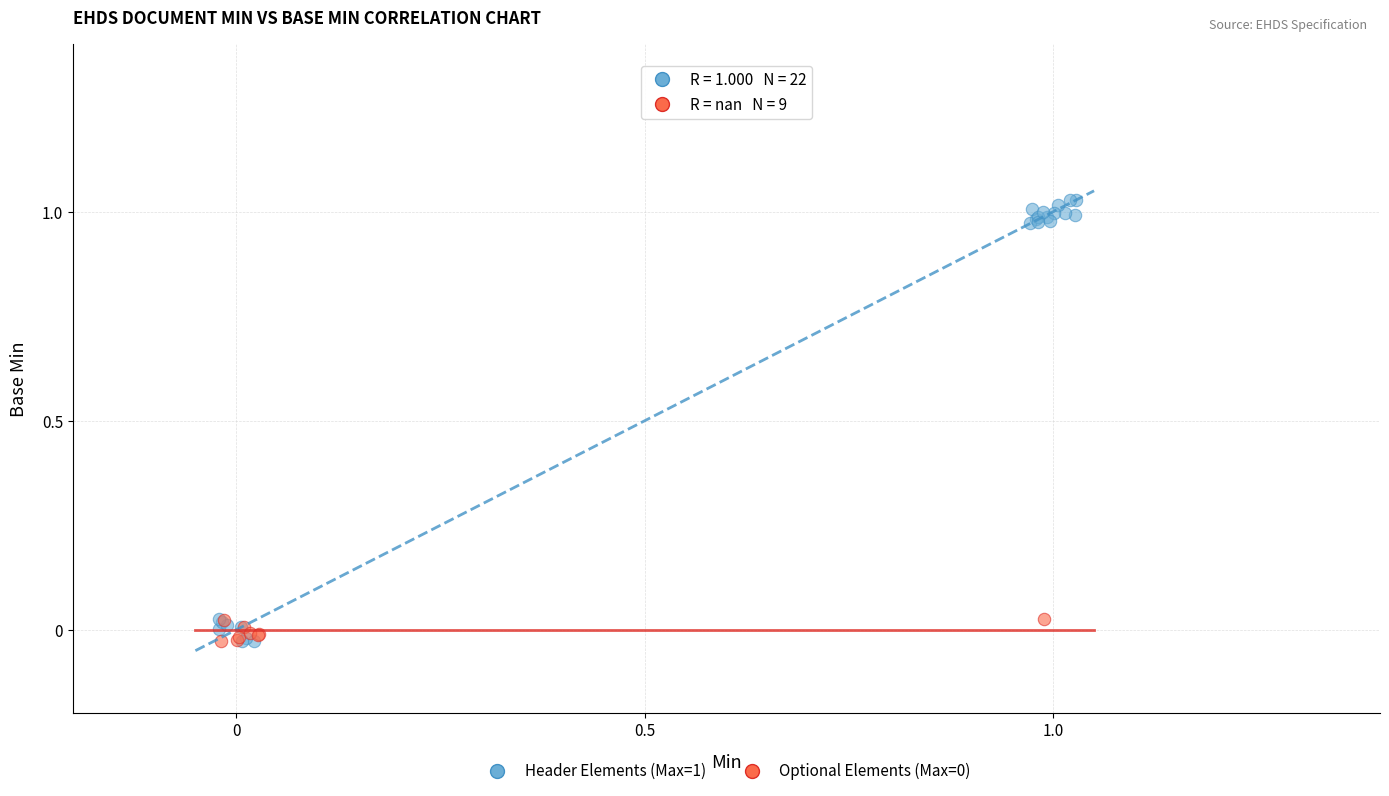

Which series reaches the maximum Y coordinate?

Header Elements (Max=1)